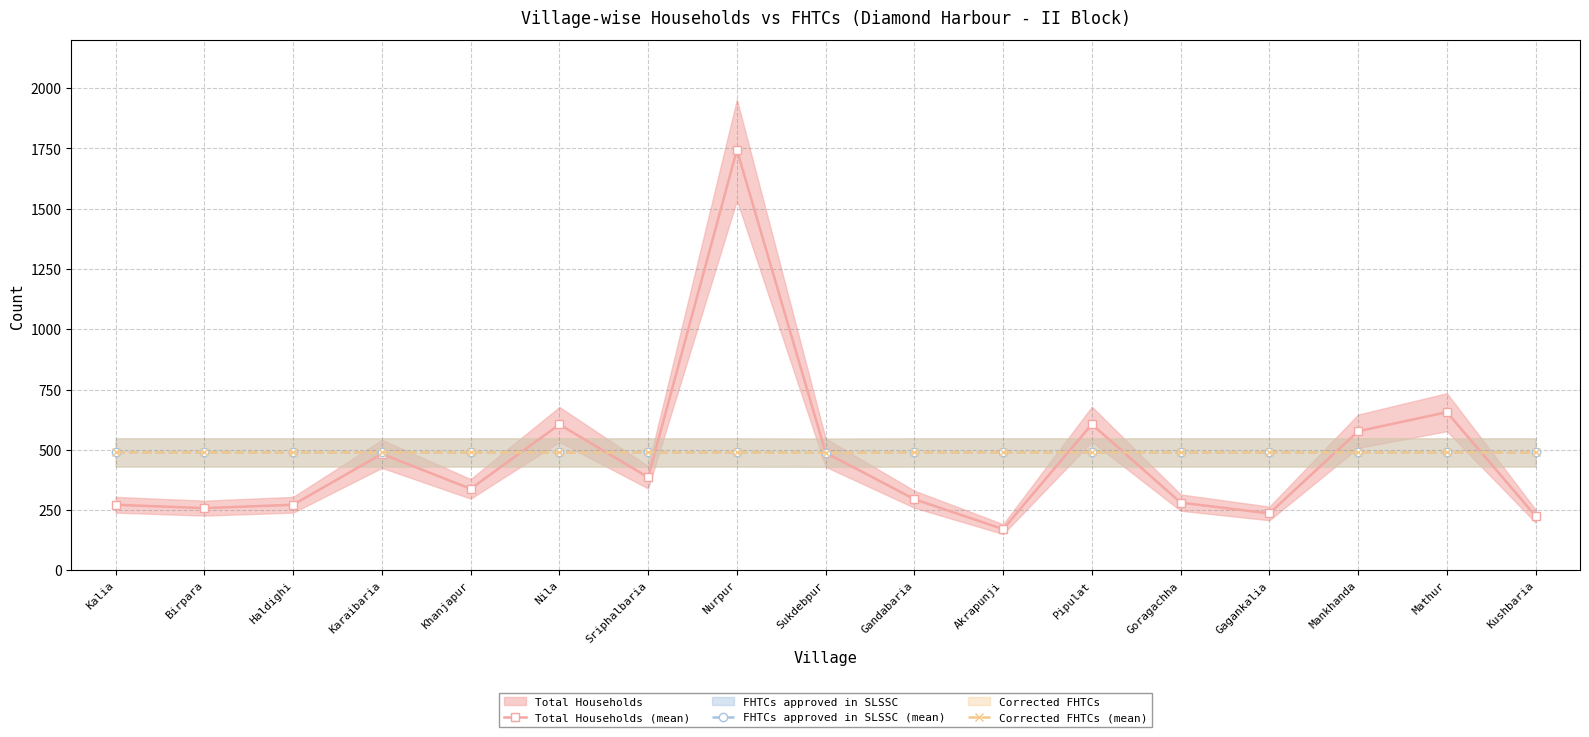

Reading left to right, transcribe all the data shown in this chart.

Total Households (mean): 272	258	272	483	338	605	386	1744	488	295	171	606	281	236	577	656	225
FHTCs approved in SLSSC (mean): 489	489	489	489	489	489	489	489	488	489	489	489	489	489	489	489	489
Corrected FHTCs (mean): 489	489	489	489	489	489	489	489	488	489	489	489	489	489	489	489	489